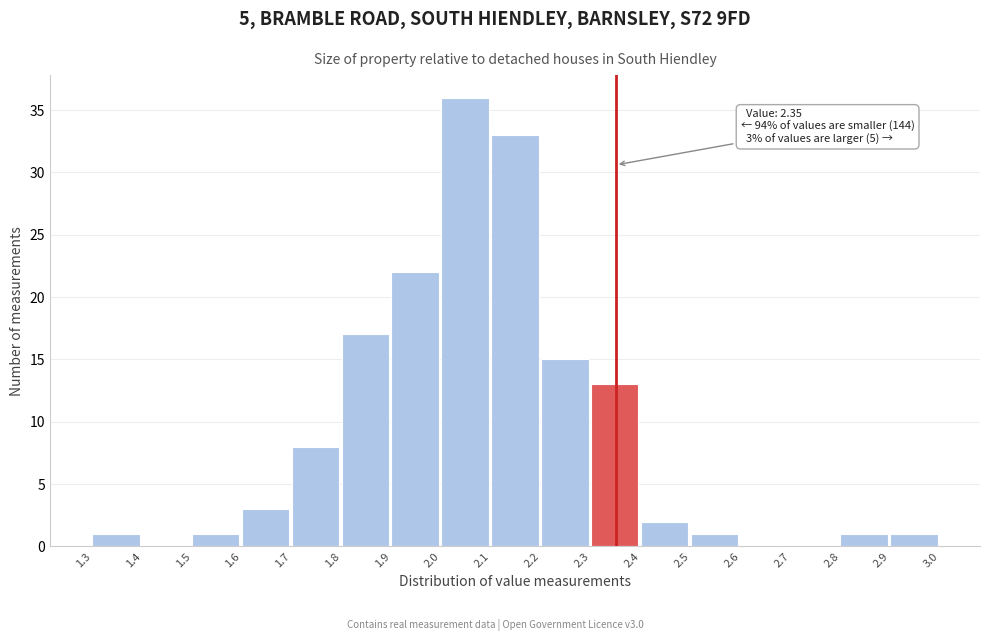

Which range on the x-axis has the tallest bar?

2.0 to 2.1